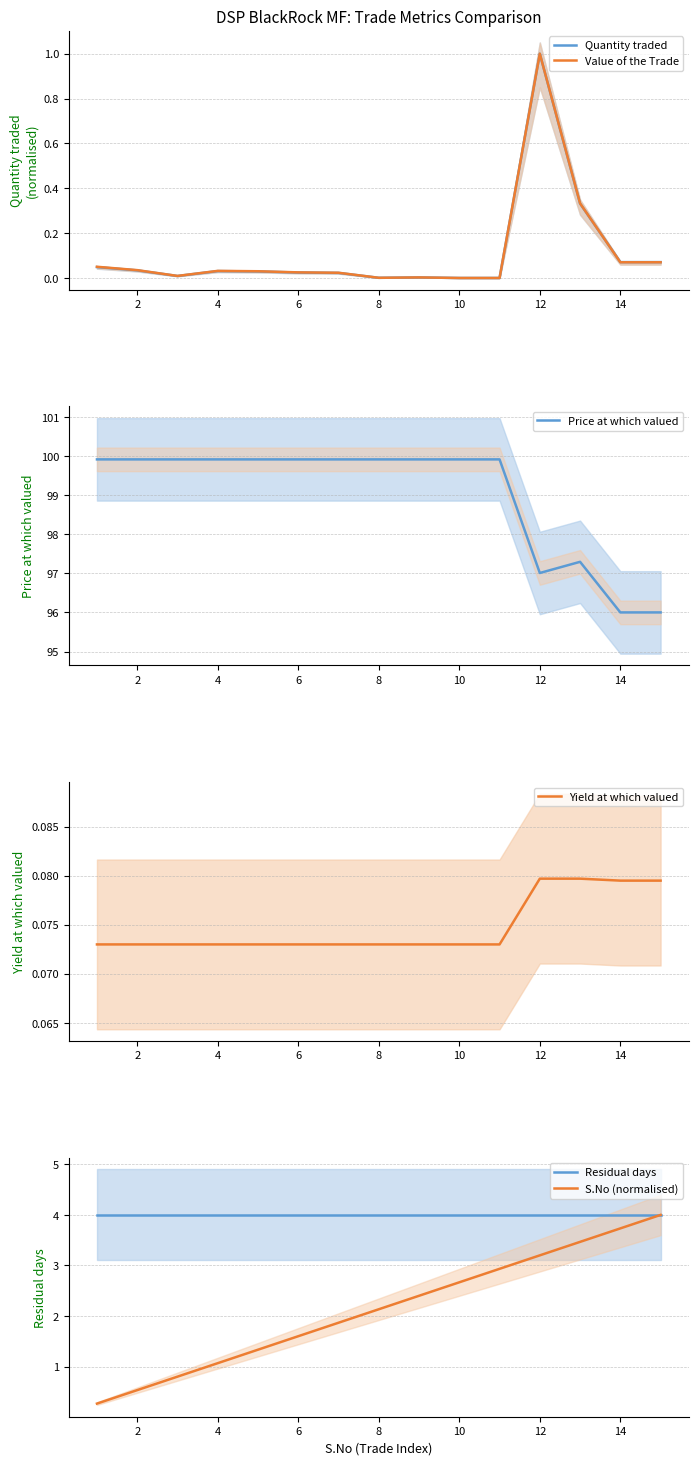

The Price at which valued series shows 99.9 at 2. True or false?

True